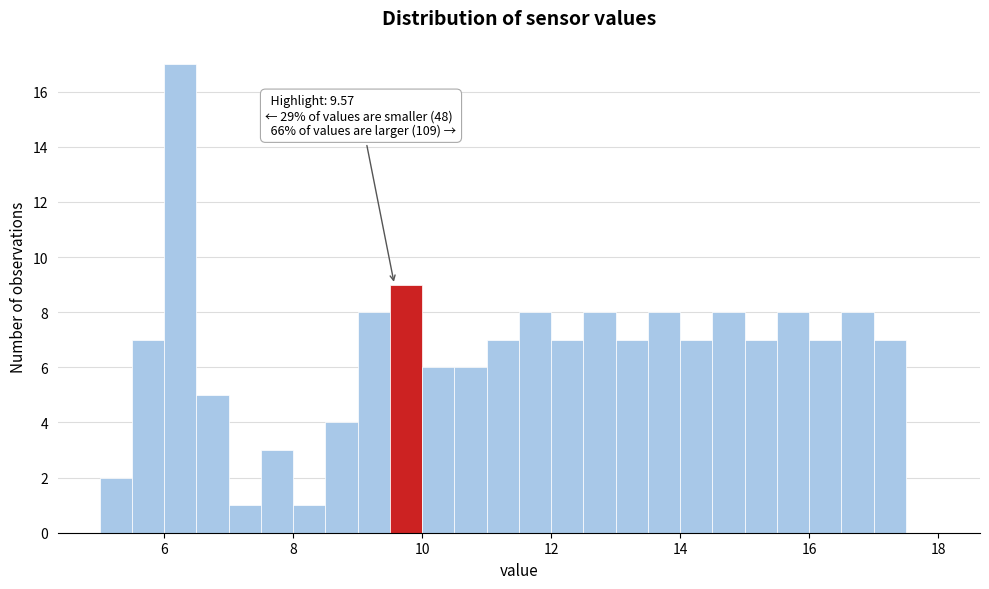

Read against the x-axis, roughly where is the centre of the tallest bar?

6.2